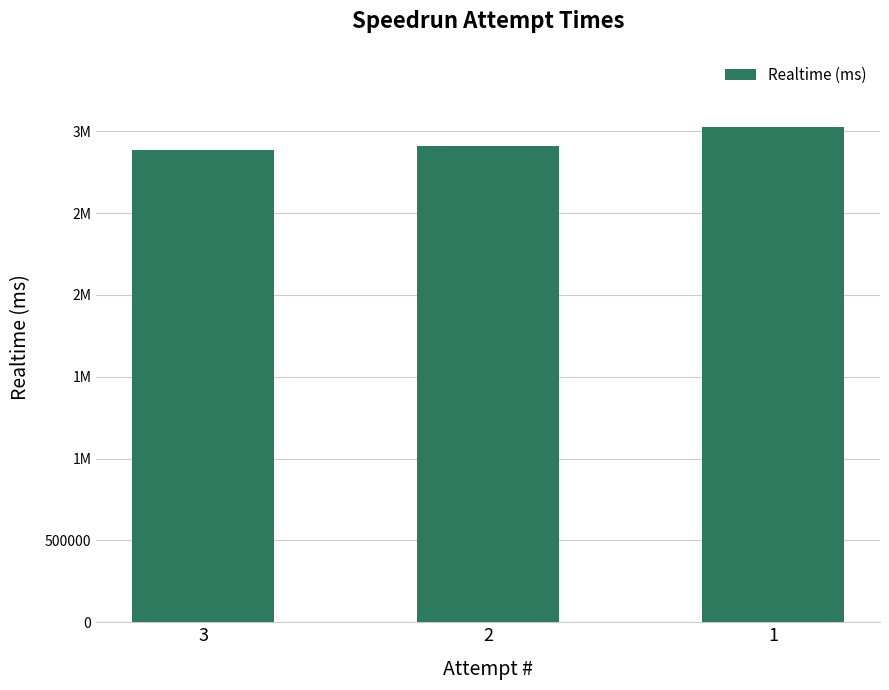

Does the chart contain any negative values?

No